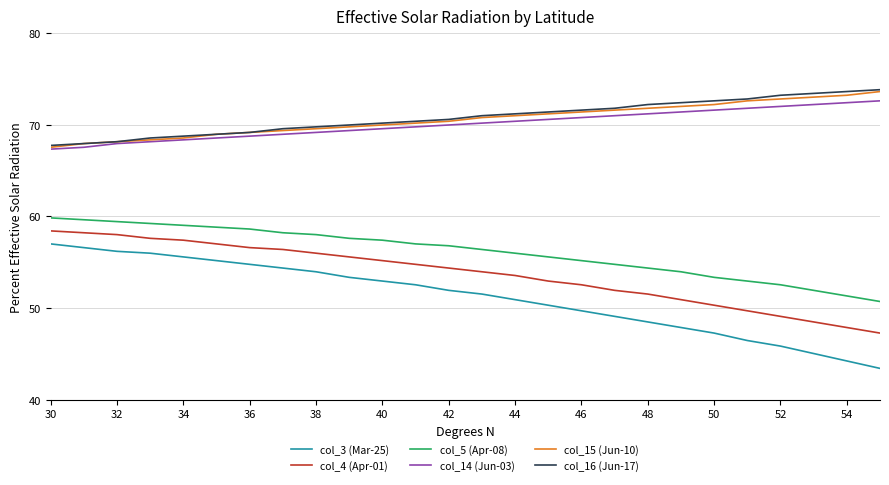

What is the difference between the second highest and second lowest values in the col_4 (Apr-01) series?

10.3